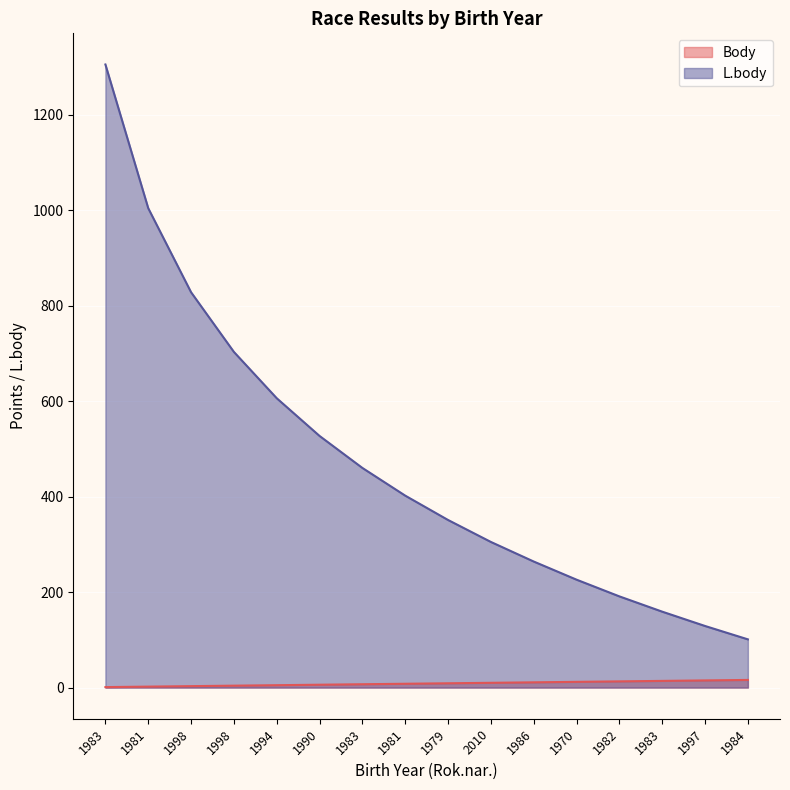

Reading right to left, extract all data points from this chart.

Body: 1984=16	1997=15	1983=14	1982=13	1970=12	1986=11	2010=10	1979=9	1981=8	1983=7	1990=6	1994=5	1998=4	1998=3	1981=2	1983=1
L.body: 1984=101	1997=129	1983=159	1982=191	1970=226	1986=264	2010=305	1979=351	1981=402	1983=460	1990=527	1994=606	1998=703	1998=828	1981=1004	1983=1305